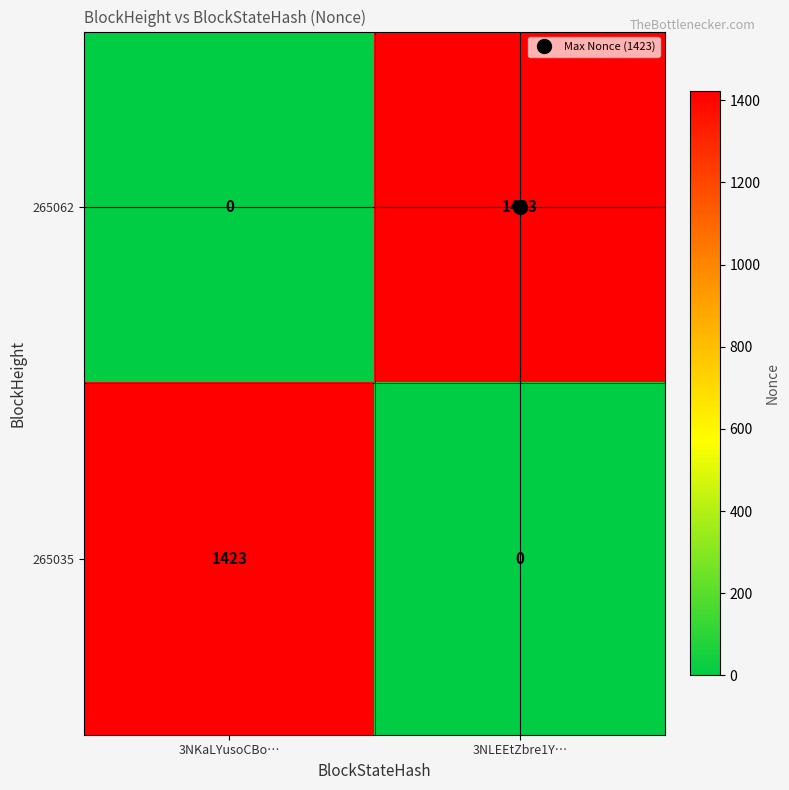

What is the difference between the highest and lowest values at 3NKaLYusoCBo…?

1423